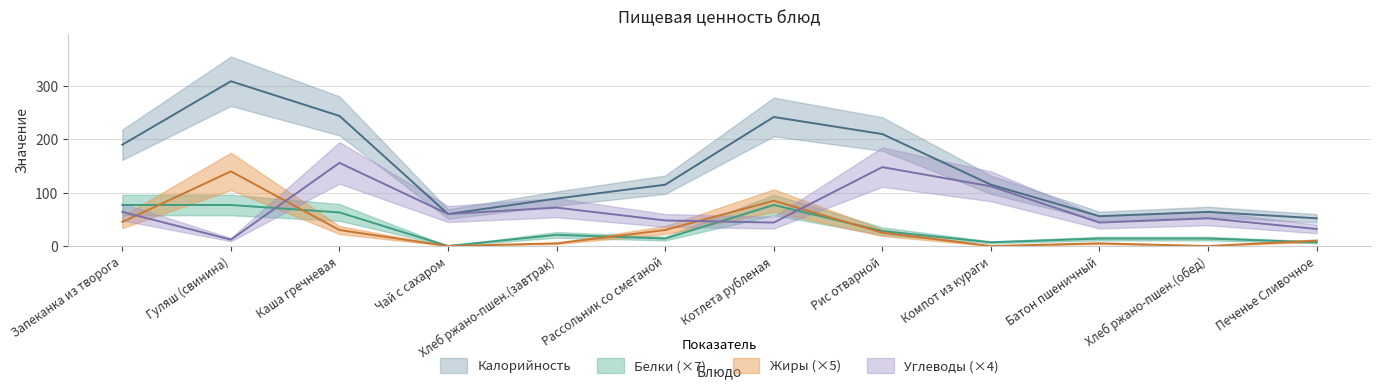

What is the value of the Жиры point at the 10th from the left?

5